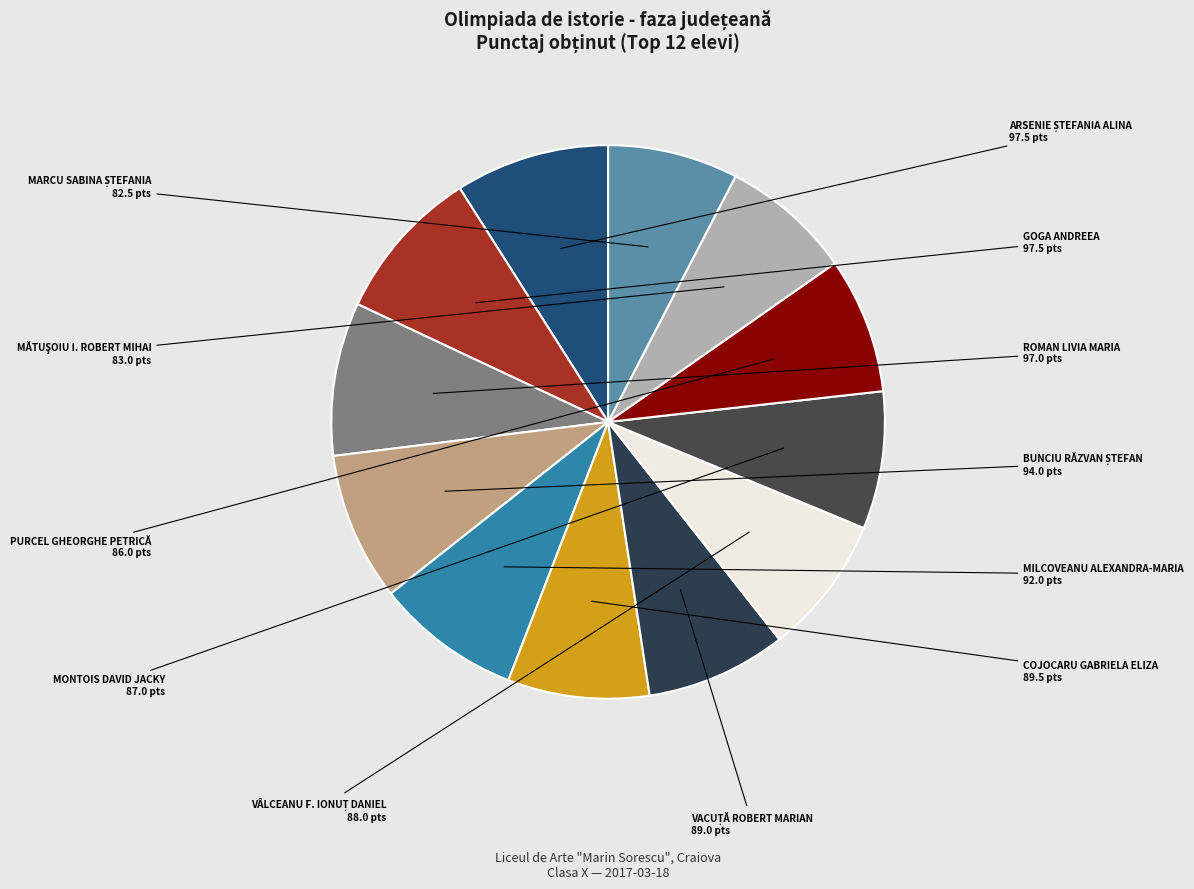

The PURCEL GHEORGHE PETRICĂ slice represents 8% of the pie. True or false?

True